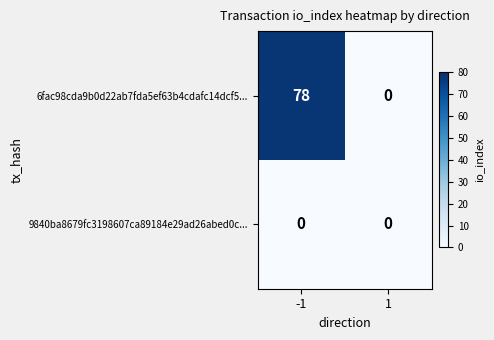

List the series in order of their peak value, lowest first.

9840ba8679fc3198607ca89184e29ad26abed0c..., 6fac98cda9b0d22ab7fda5ef63b4cdafc14dcf5...